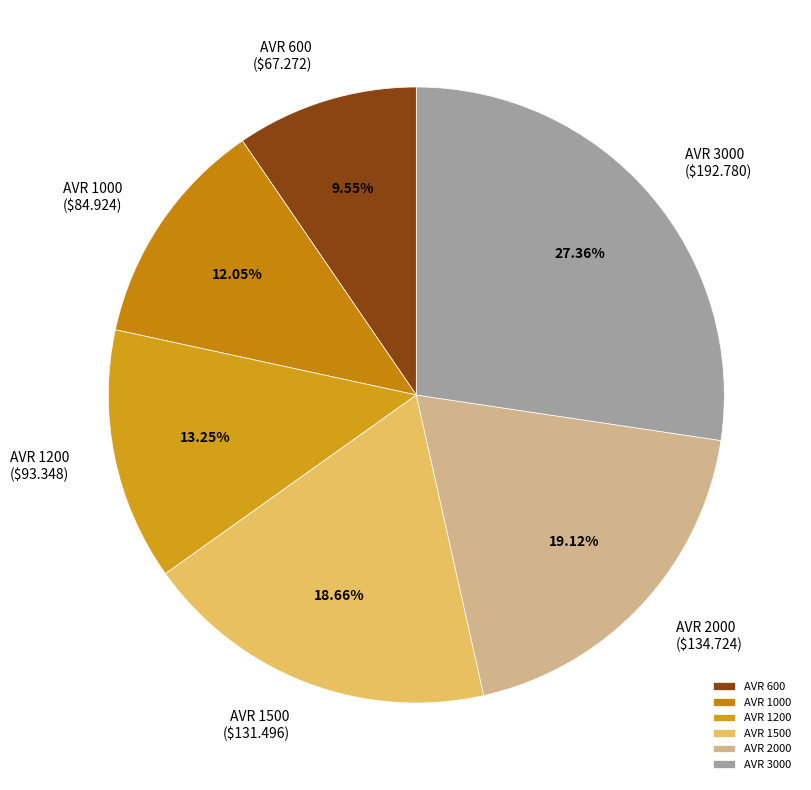

Which category has the smallest portion of the pie?

AVR 600